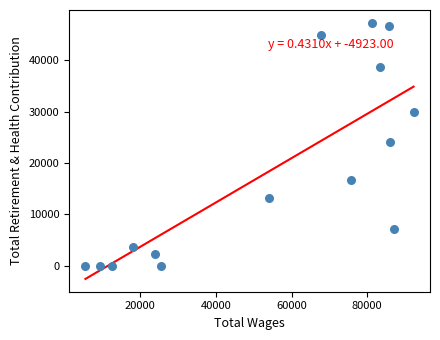

What is the range of Y values (max minus min)?

47244